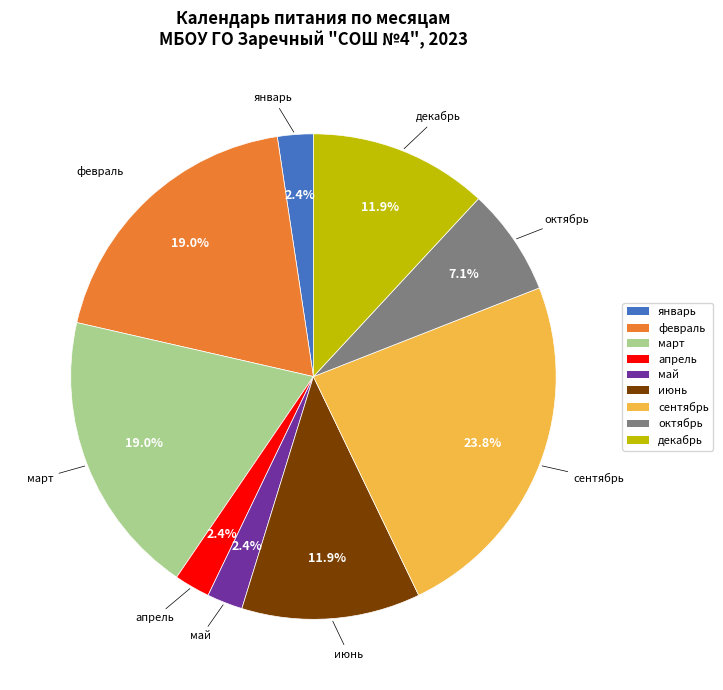

True or false: январь accounts for 2% of the total.

True